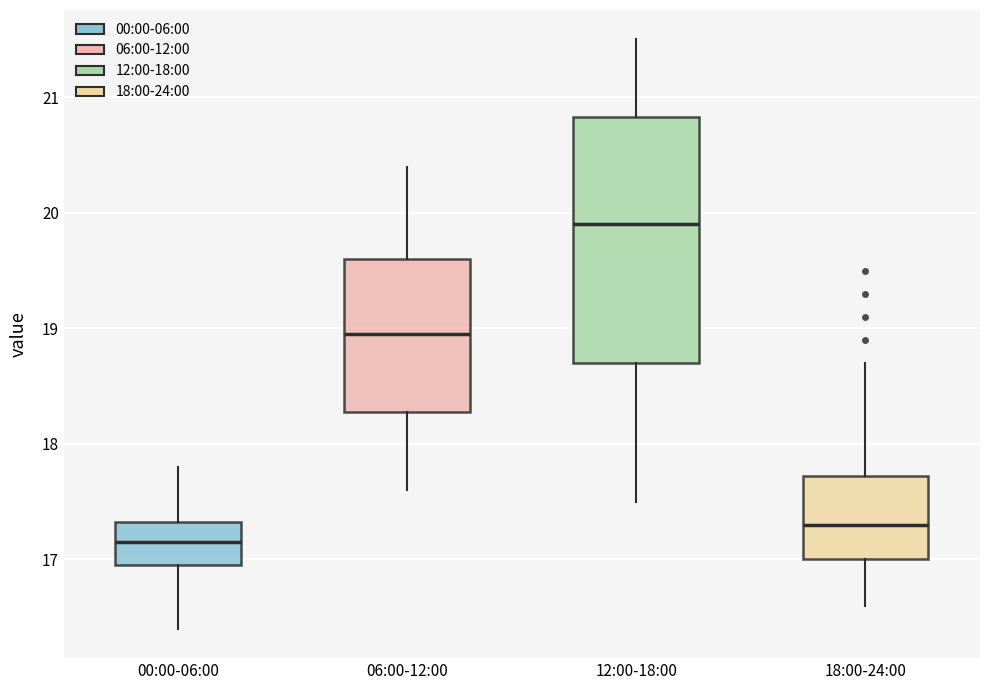

Which box has the highest median line?

12:00-18:00